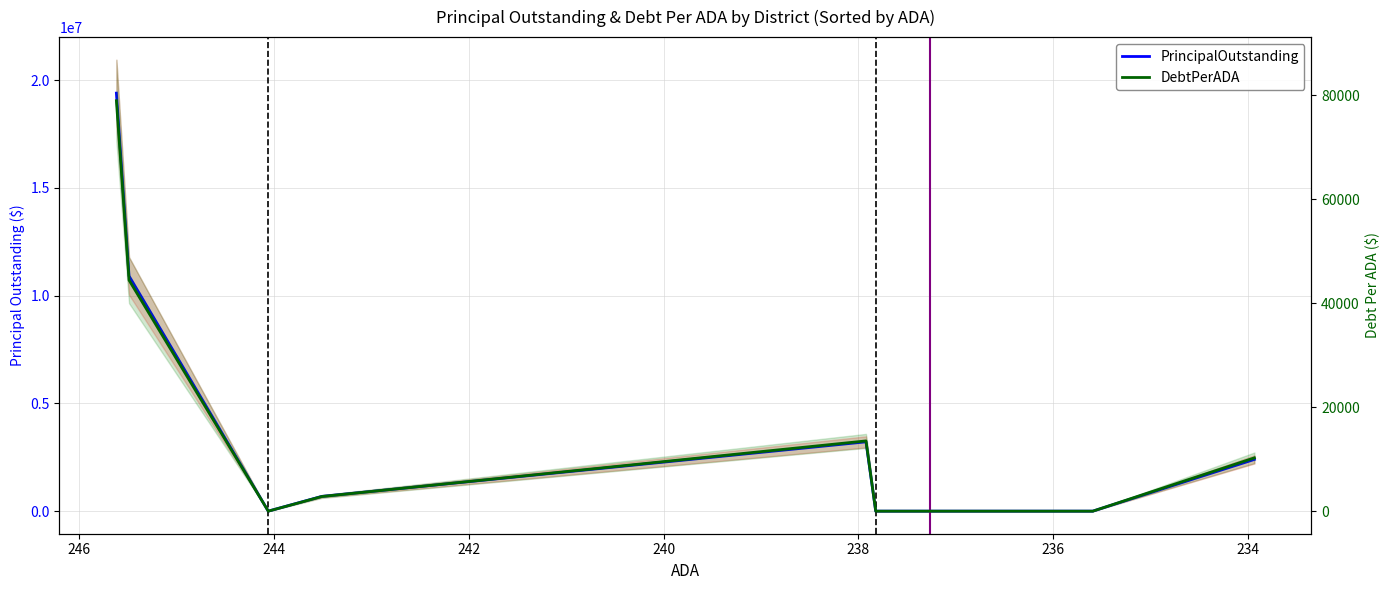

How many values in DebtPerADA are above zero?

5